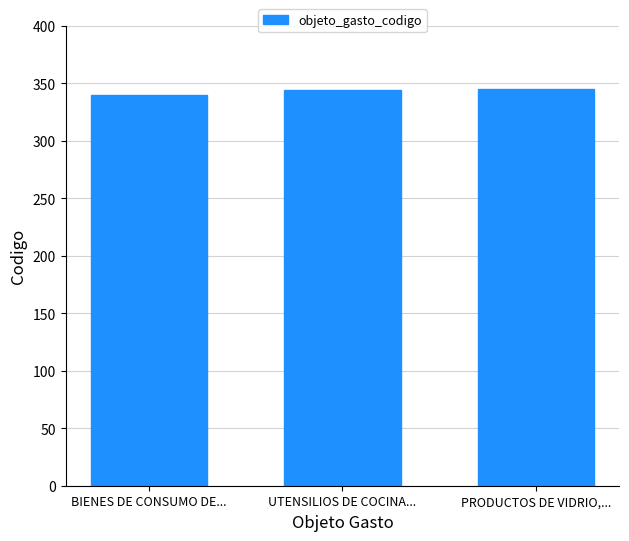

What is the average value?

343